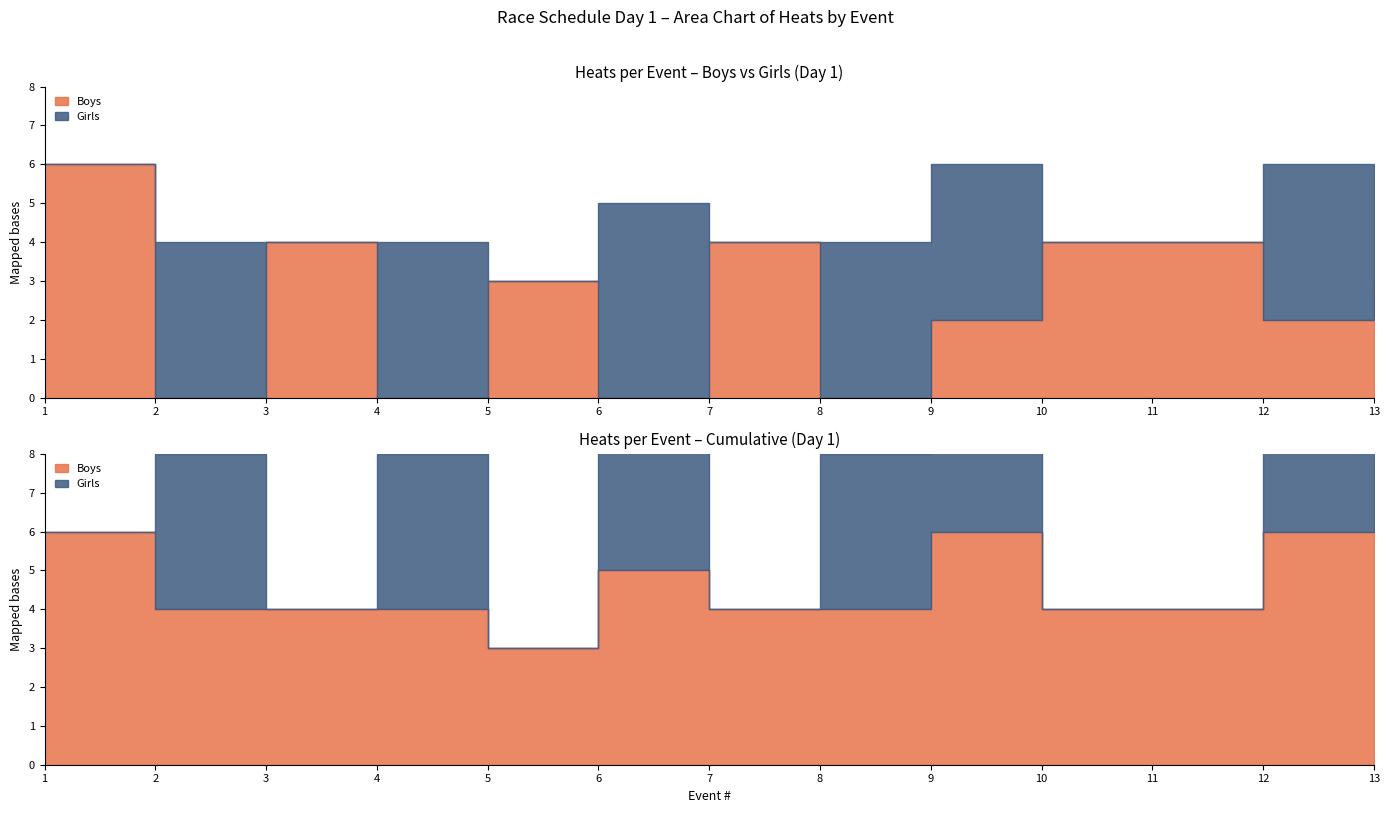

In Girls, how many points are higher than both neighbors (excluding endpoints)?

4